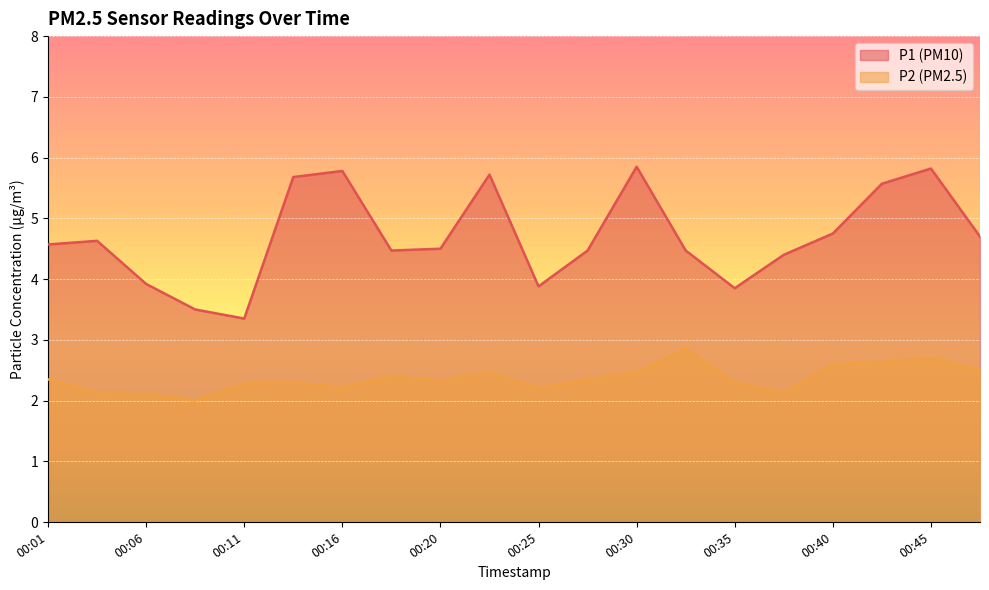

How many interior local valleys does the P2 series have?

5